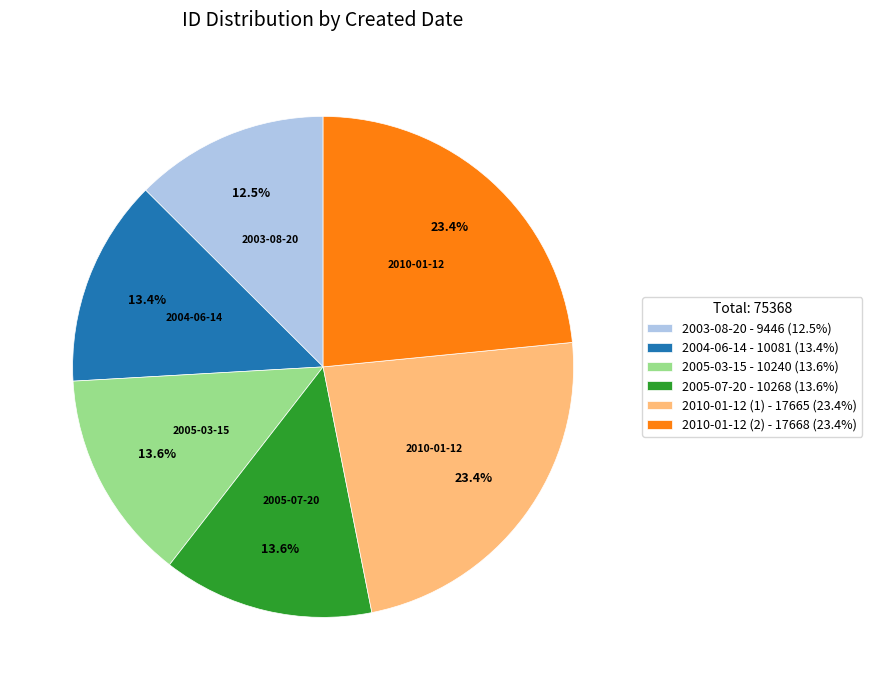

Count the number of slices in the pie.

6